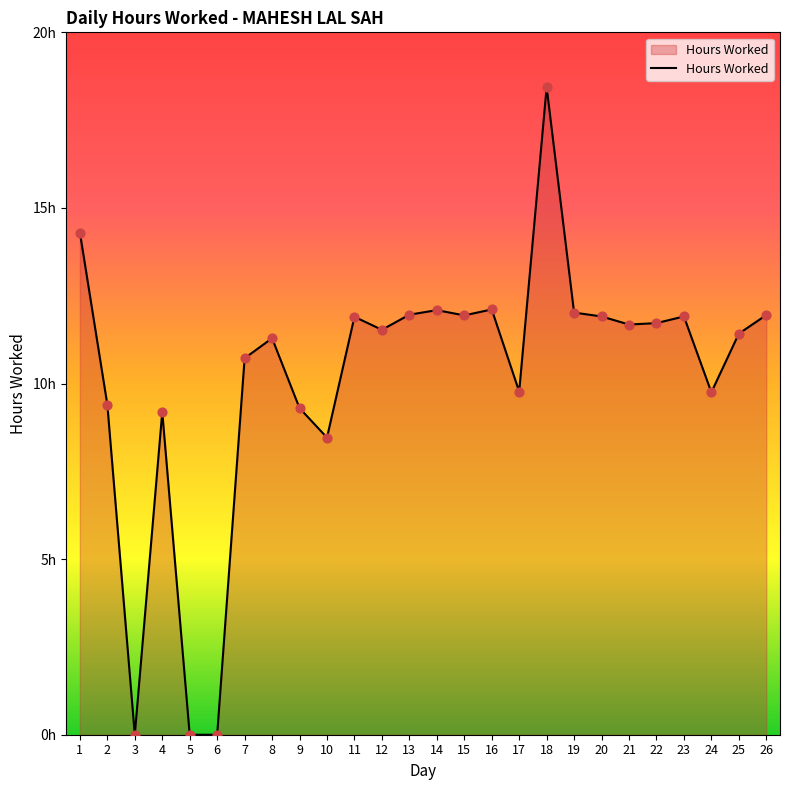

Which has a higher value, 6 or 9?

9